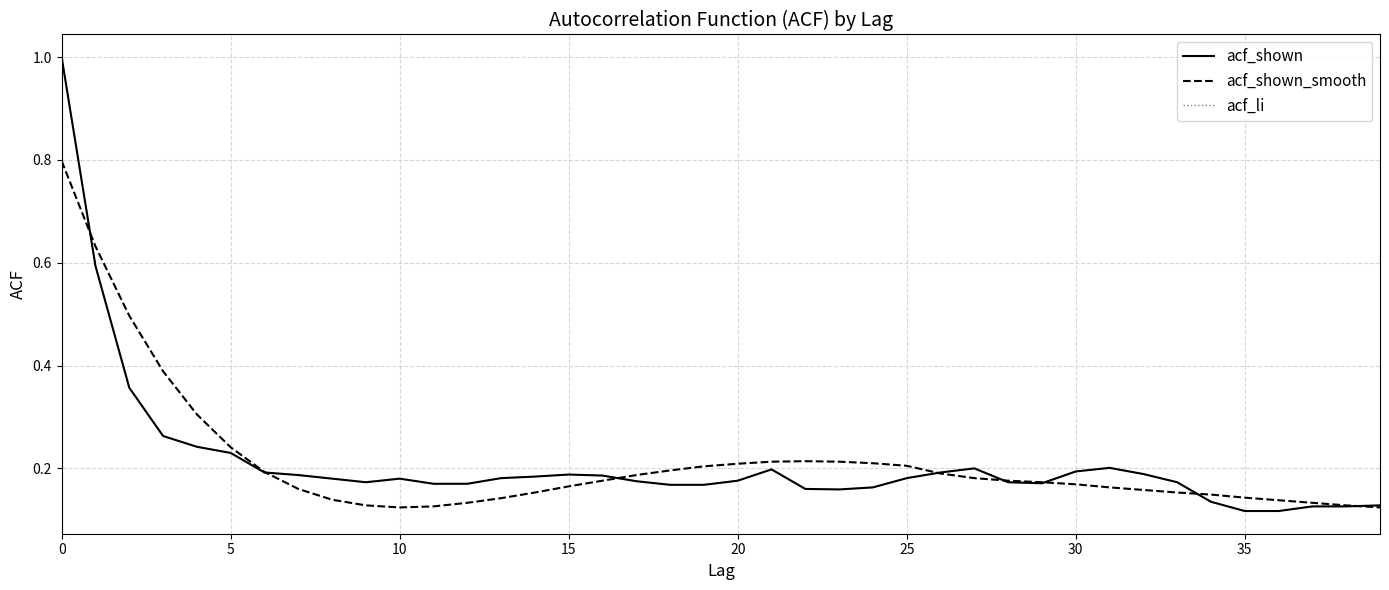

Is this an area chart (filled region under the line)?

No